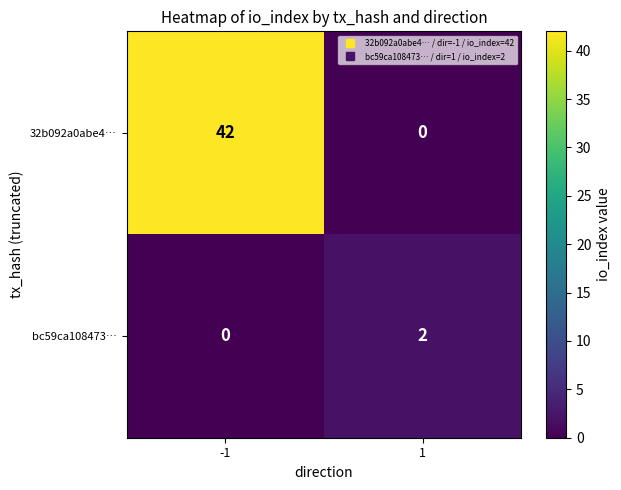

Rank the categories by bc59ca108473… value from lowest to highest.

-1, 1